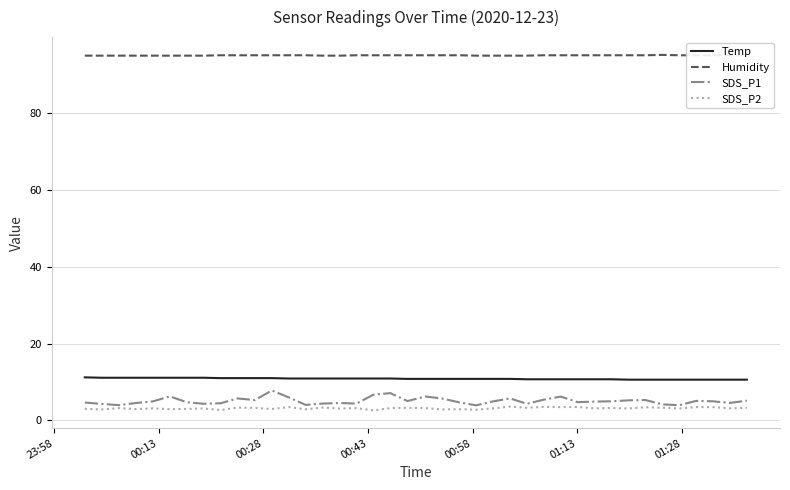

True or false: SDS_P2 and Humidity intersect in this chart.

False